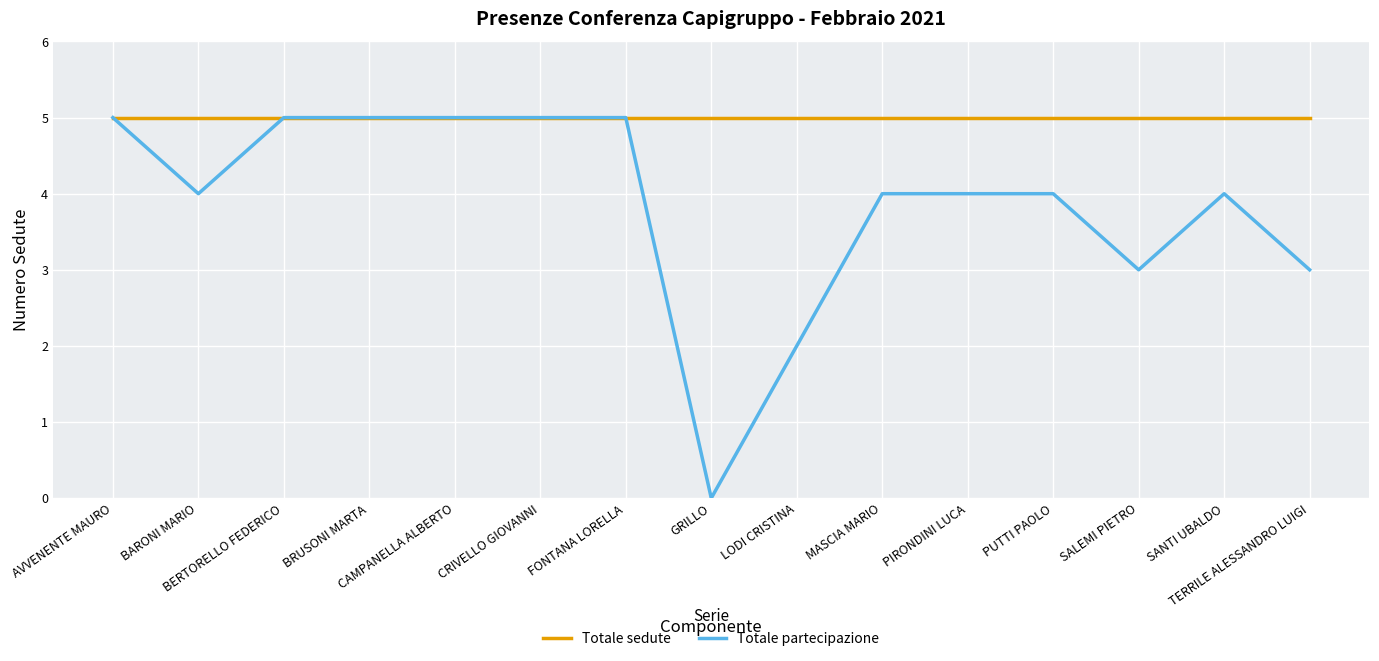

Which series has the largest total across all categories?

Totale sedute